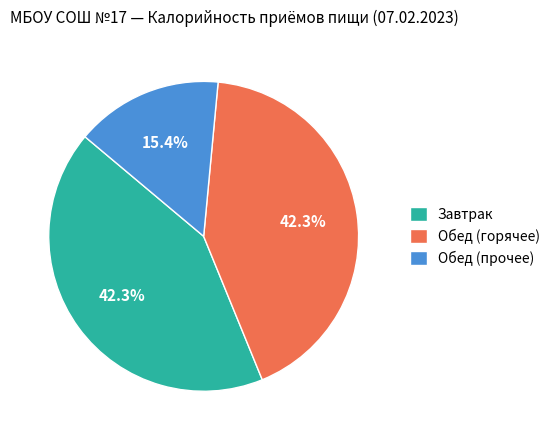

Which category has the smallest portion of the pie?

Обед (прочее)